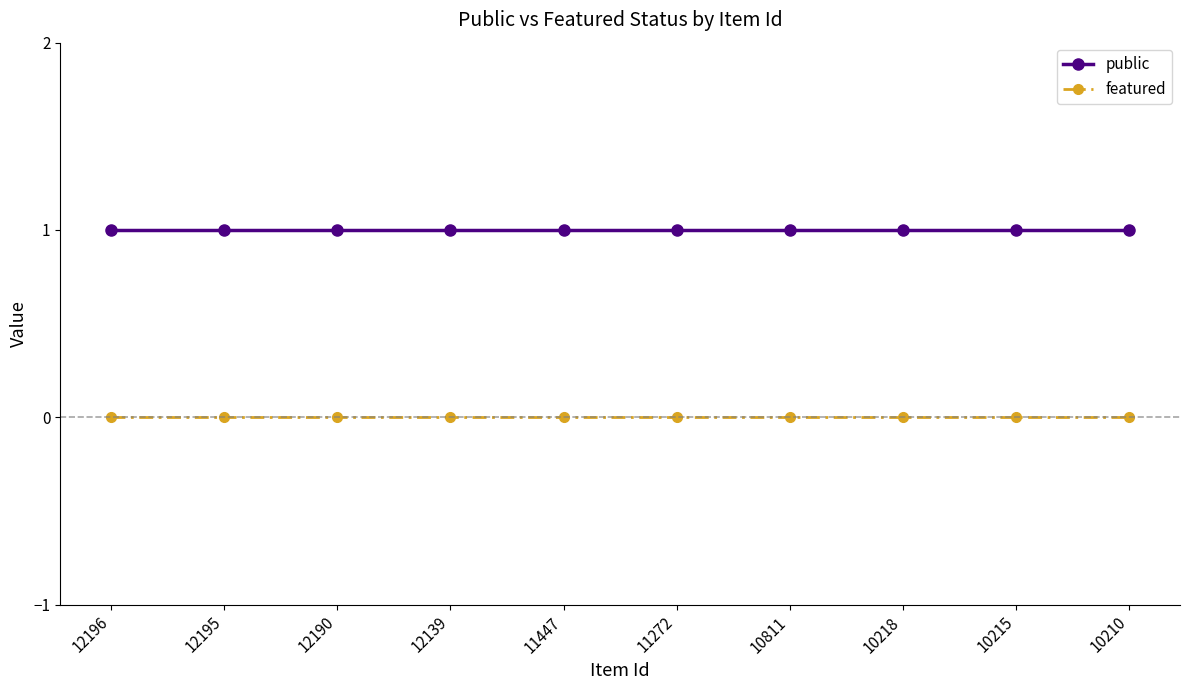

Does the chart display data point markers on the line(s)?

Yes